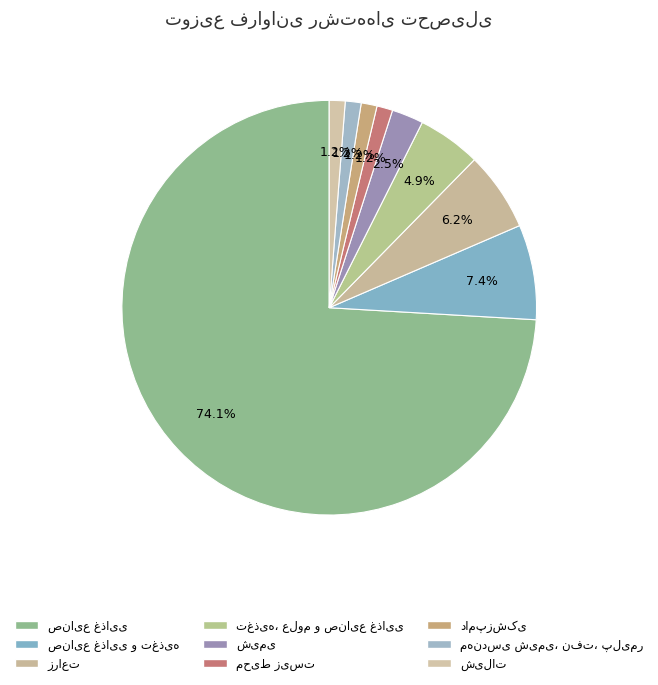

Which slice is the smallest?

محیط زیست